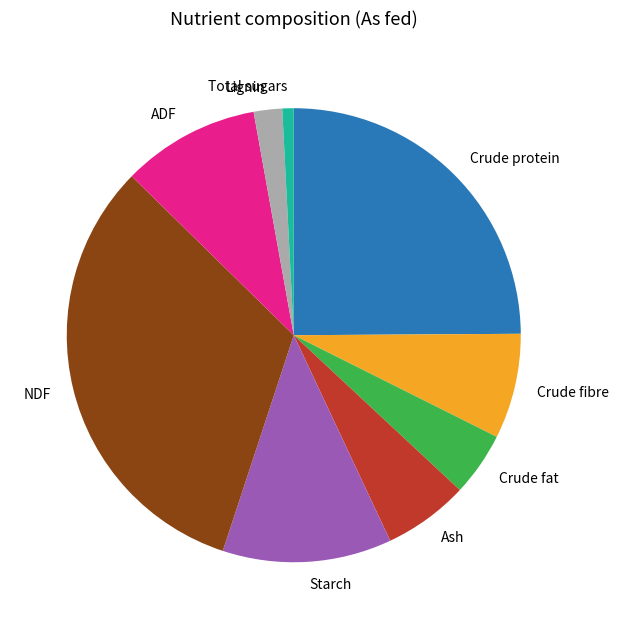

Is the sum of Total sugars and Ash greater than half?

No